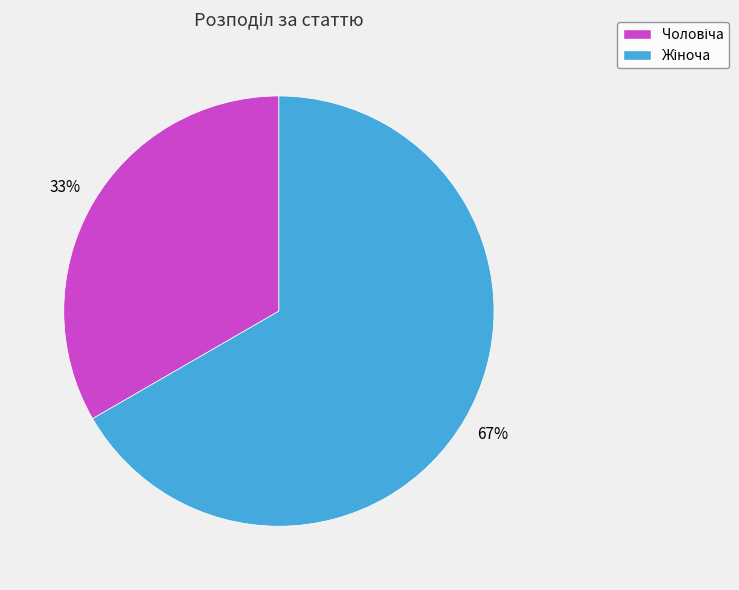

Is there any slice that represents more than half of the pie?

Yes